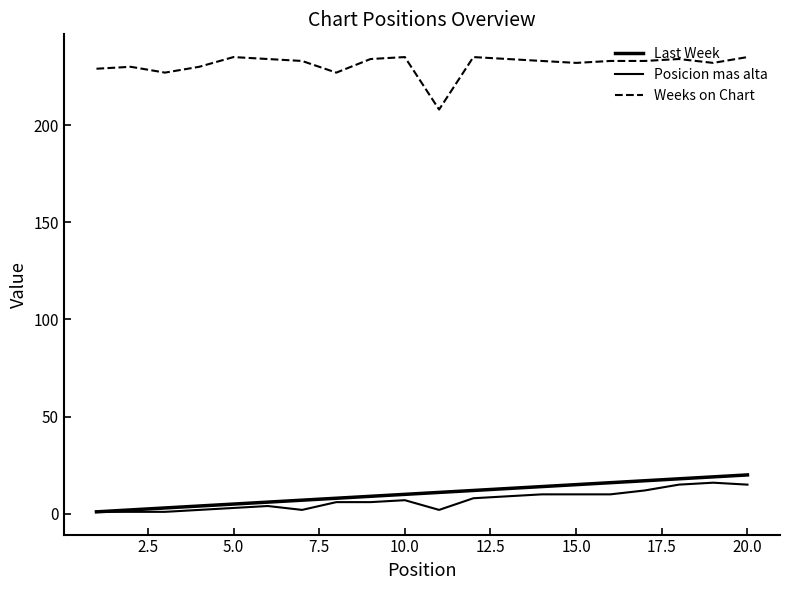

Is this an area chart (filled region under the line)?

No